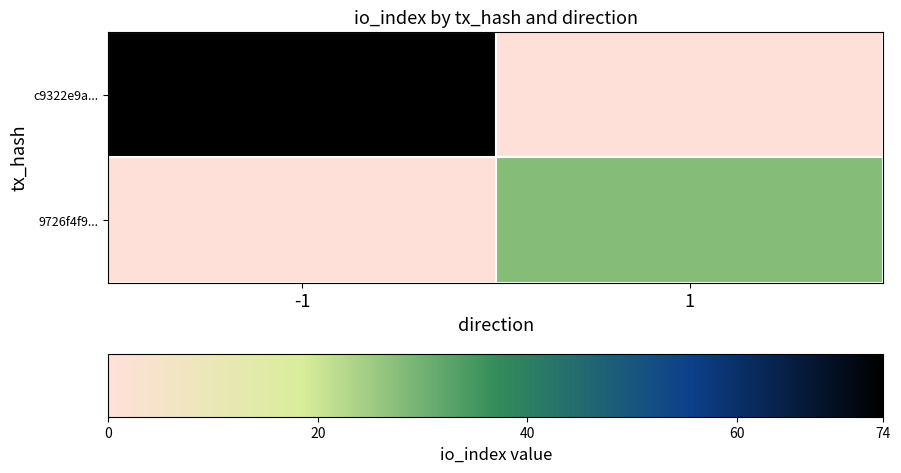

At which category is the sum across all series the highest?

-1